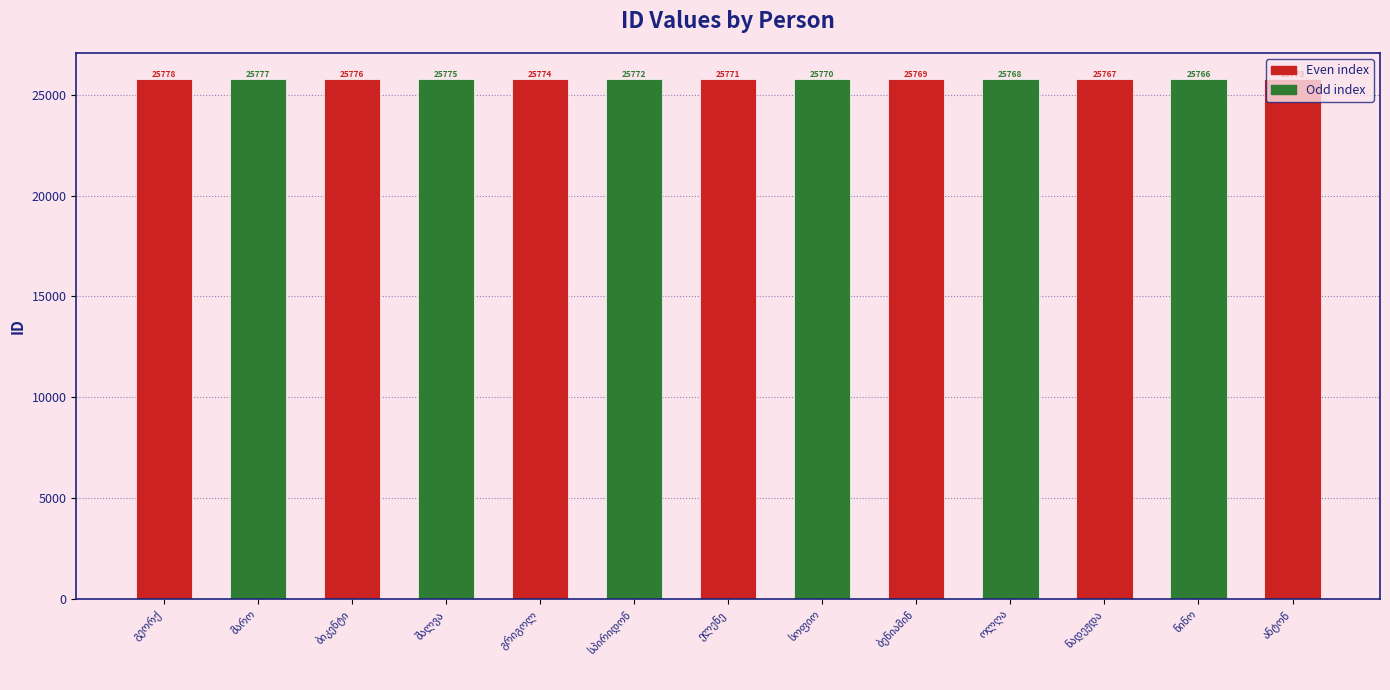

True or false: the data shows 25772 at სპირიდონ ელიაზოვი.

True